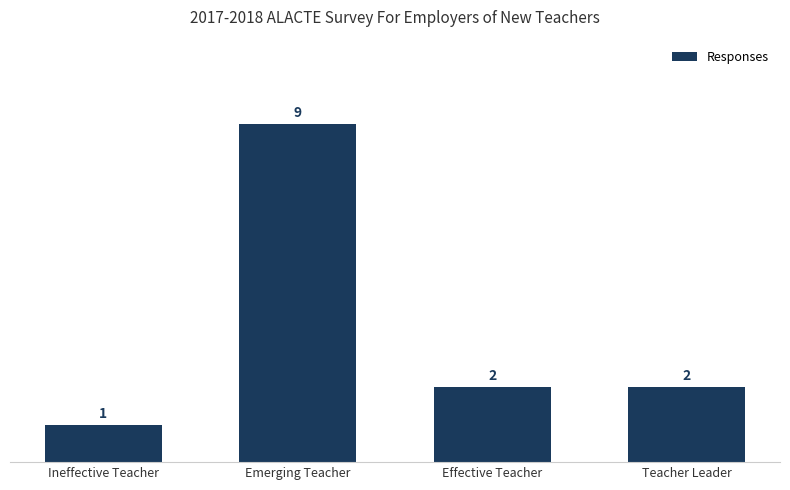

Approximately how many times larger is the value at Teacher Leader compared to Emerging Teacher?

0.2